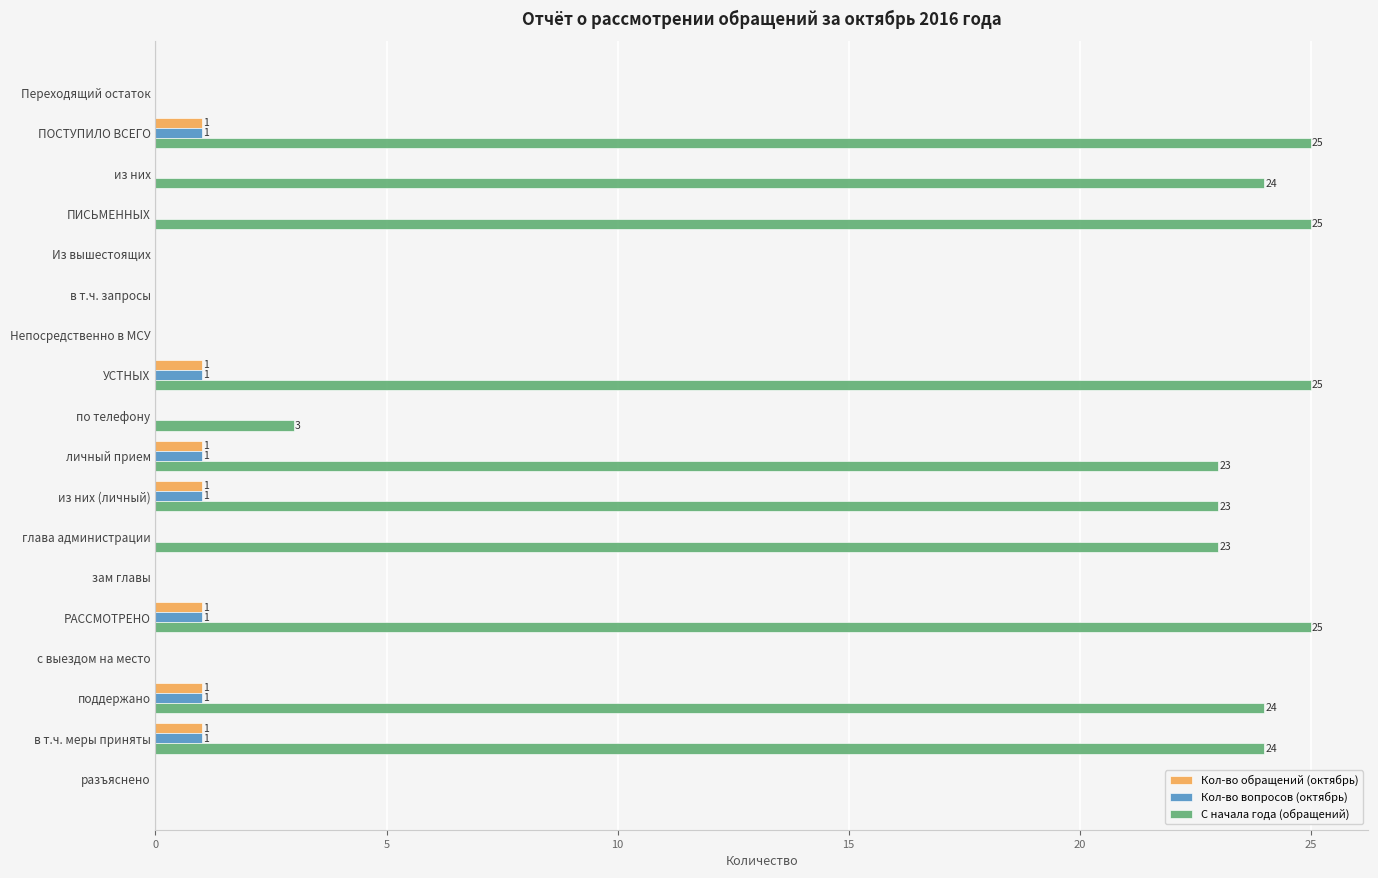

At which label is С начала года (обращений) closest to 12?

по телефону